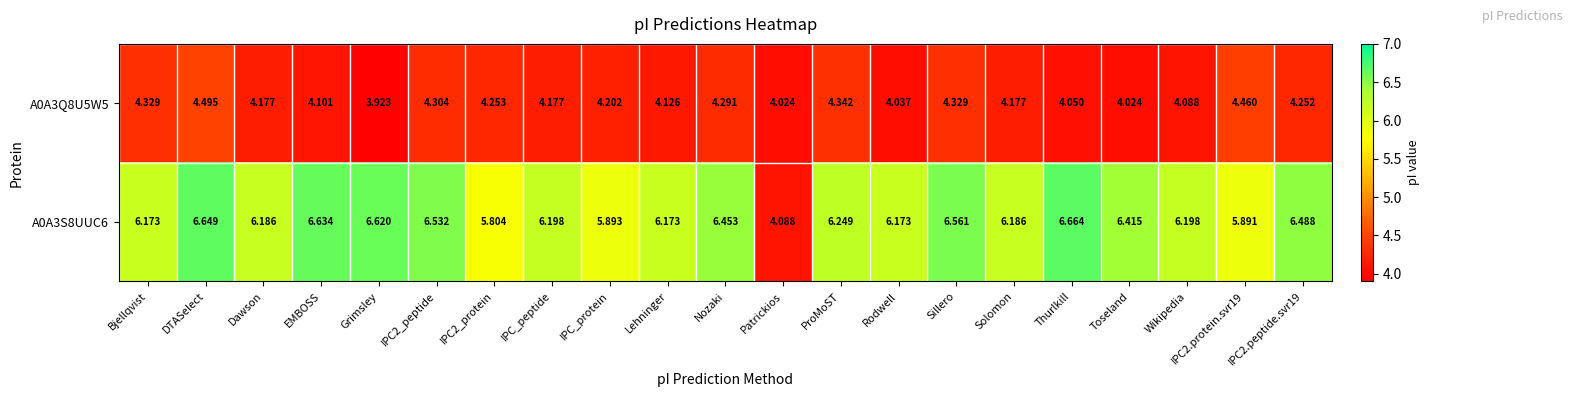

Which category has the lowest value across all series?

Grimsley